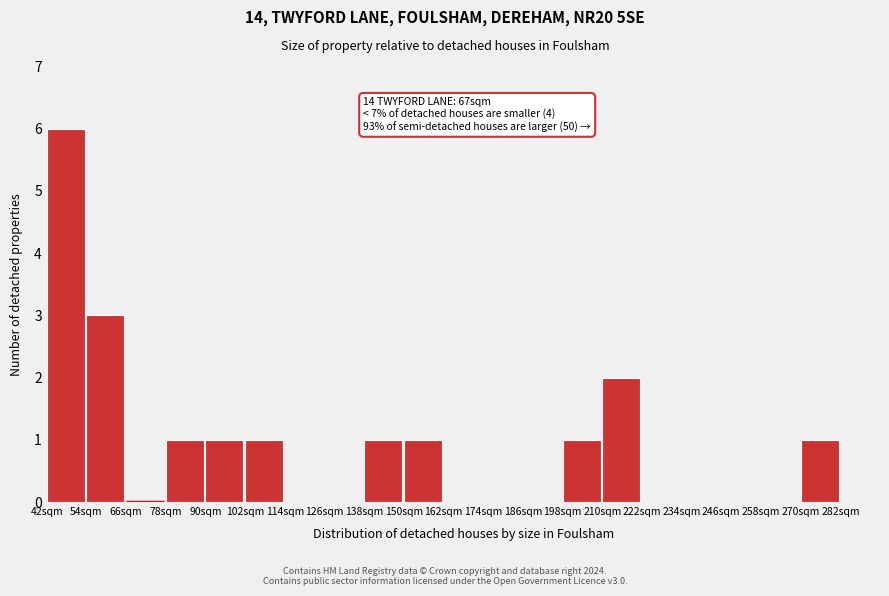

Which range on the x-axis has the tallest bar?

42 to 54